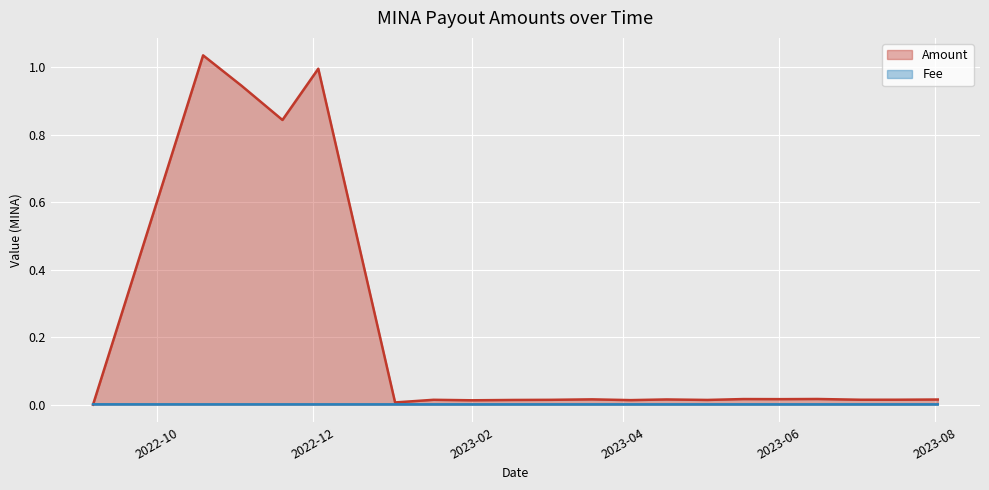

True or false: Amount and Fee cross at least once.

True